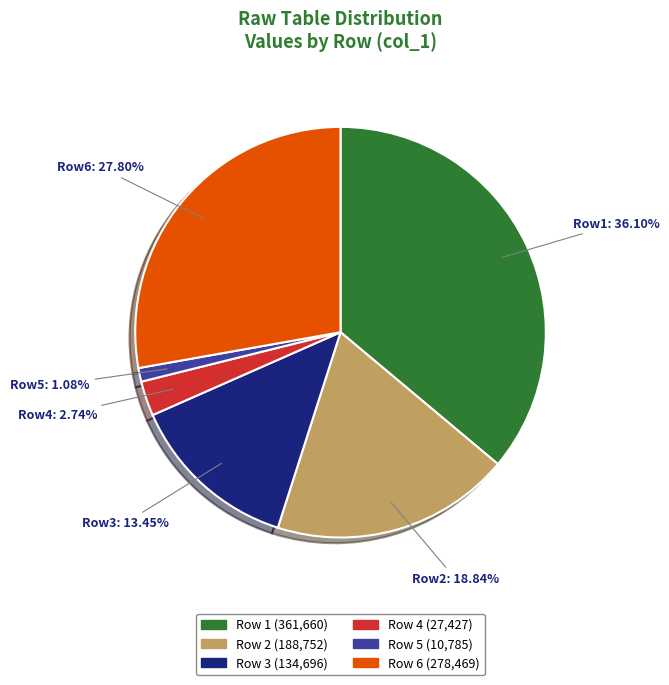

Does any single category account for the majority?

No